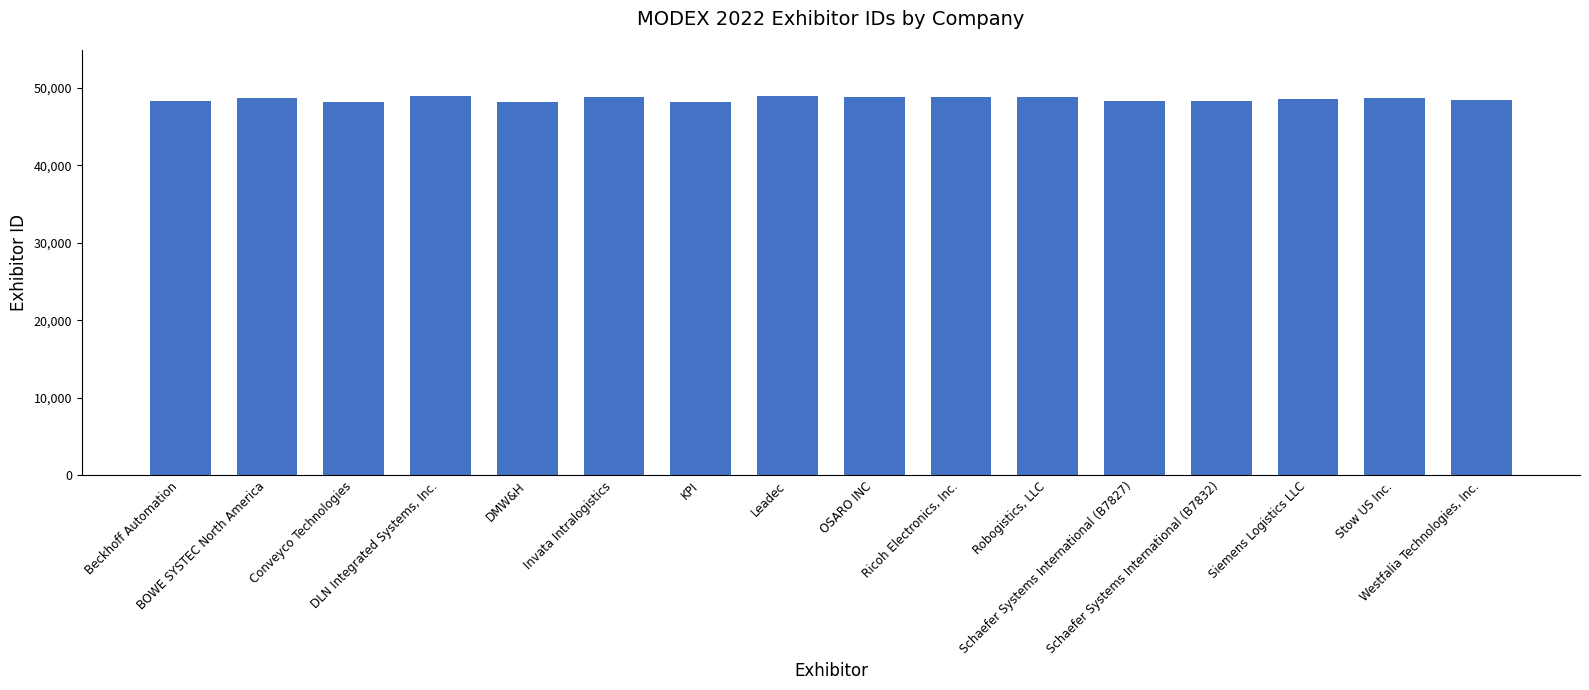

What is the sum of all values?

776804